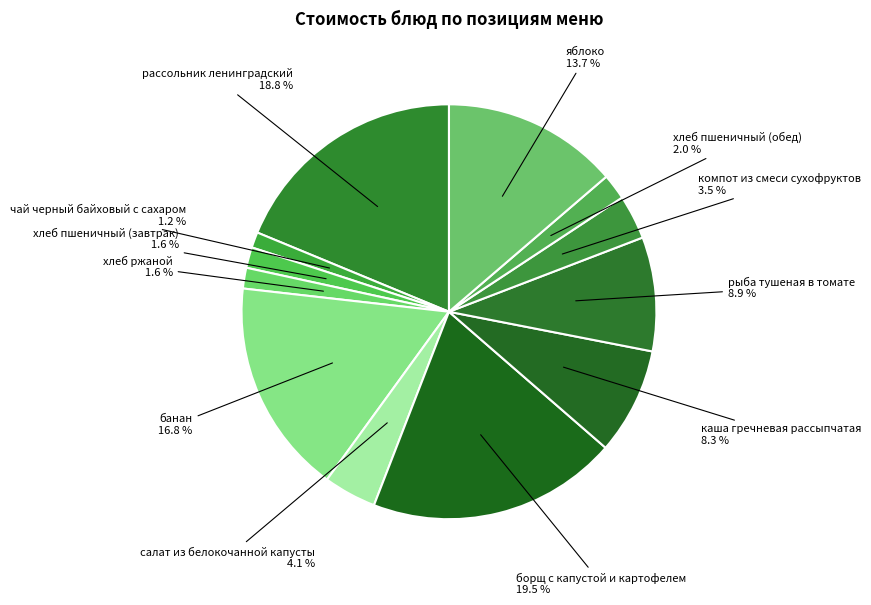

To the nearest percent, what is the average slice percentage?

8%